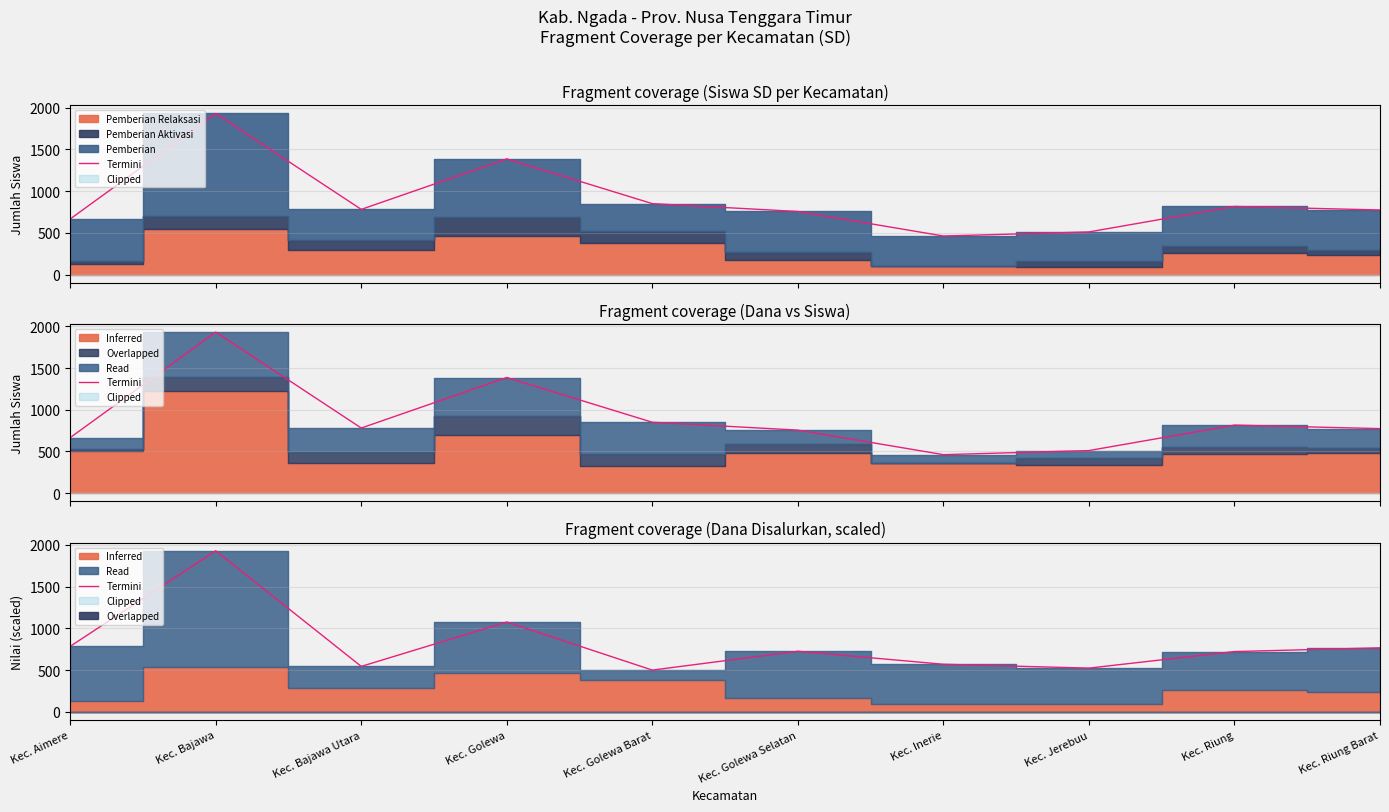

At which label does the data first exceed 725?

Kec. Aimere